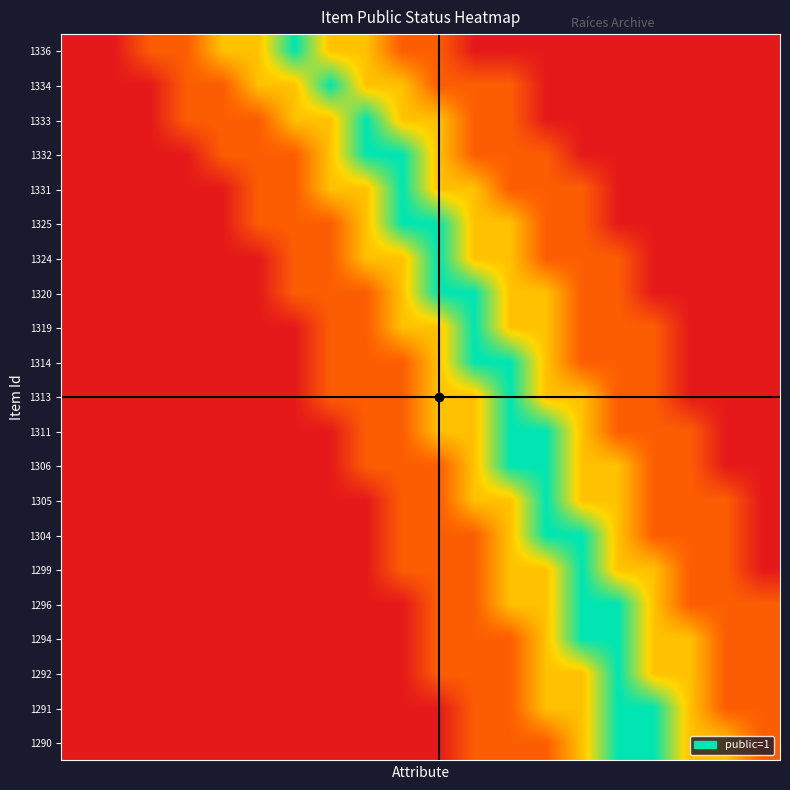

Reading right to left, list all the values displayed in this chart.

1336: 0.0	0.0	0.0	0.0	0.0	0.0	0.0	0.0	0.0	0.3	0.3	0.6	0.6	1.0	0.6	0.6	0.3	0.3	0.0	0.0
1334: 0.0	0.0	0.0	0.0	0.0	0.0	0.0	0.3	0.3	0.3	0.6	0.6	1.0	0.6	0.6	0.3	0.3	0.0	0.0	0.0
1333: 0.0	0.0	0.0	0.0	0.0	0.0	0.0	0.3	0.3	0.6	0.6	1.0	0.6	0.6	0.3	0.3	0.3	0.0	0.0	0.0
1332: 0.0	0.0	0.0	0.0	0.0	0.0	0.3	0.3	0.3	0.6	1.0	1.0	0.6	0.3	0.3	0.3	0.0	0.0	0.0	0.0
1331: 0.0	0.0	0.0	0.0	0.0	0.3	0.3	0.3	0.6	0.6	1.0	0.6	0.6	0.3	0.3	0.0	0.0	0.0	0.0	0.0
1325: 0.0	0.0	0.0	0.0	0.0	0.3	0.3	0.6	0.6	1.0	1.0	0.6	0.3	0.3	0.3	0.0	0.0	0.0	0.0	0.0
1324: 0.0	0.0	0.0	0.0	0.3	0.3	0.3	0.6	0.6	1.0	0.6	0.6	0.3	0.3	0.0	0.0	0.0	0.0	0.0	0.0
1320: 0.0	0.0	0.0	0.0	0.3	0.3	0.6	0.6	1.0	1.0	0.6	0.3	0.3	0.3	0.0	0.0	0.0	0.0	0.0	0.0
1319: 0.0	0.0	0.0	0.3	0.3	0.3	0.6	0.6	1.0	0.6	0.6	0.3	0.3	0.0	0.0	0.0	0.0	0.0	0.0	0.0
1314: 0.0	0.0	0.0	0.3	0.3	0.3	0.6	1.0	1.0	0.6	0.3	0.3	0.3	0.0	0.0	0.0	0.0	0.0	0.0	0.0
1313: 0.0	0.0	0.0	0.3	0.3	0.6	0.6	1.0	0.6	0.6	0.3	0.3	0.3	0.0	0.0	0.0	0.0	0.0	0.0	0.0
1311: 0.0	0.0	0.3	0.3	0.3	0.6	1.0	1.0	0.6	0.6	0.3	0.3	0.0	0.0	0.0	0.0	0.0	0.0	0.0	0.0
1306: 0.0	0.0	0.3	0.3	0.6	0.6	1.0	1.0	0.6	0.3	0.3	0.3	0.0	0.0	0.0	0.0	0.0	0.0	0.0	0.0
1305: 0.0	0.3	0.3	0.3	0.6	0.6	1.0	0.6	0.6	0.3	0.3	0.0	0.0	0.0	0.0	0.0	0.0	0.0	0.0	0.0
1304: 0.0	0.3	0.3	0.3	0.6	1.0	1.0	0.6	0.3	0.3	0.3	0.0	0.0	0.0	0.0	0.0	0.0	0.0	0.0	0.0
1299: 0.0	0.3	0.3	0.6	0.6	1.0	0.6	0.6	0.3	0.3	0.3	0.0	0.0	0.0	0.0	0.0	0.0	0.0	0.0	0.0
1296: 0.3	0.3	0.3	0.6	1.0	1.0	0.6	0.6	0.3	0.3	0.0	0.0	0.0	0.0	0.0	0.0	0.0	0.0	0.0	0.0
1294: 0.3	0.3	0.6	0.6	1.0	1.0	0.6	0.3	0.3	0.3	0.0	0.0	0.0	0.0	0.0	0.0	0.0	0.0	0.0	0.0
1292: 0.3	0.3	0.6	0.6	1.0	0.6	0.6	0.3	0.3	0.3	0.0	0.0	0.0	0.0	0.0	0.0	0.0	0.0	0.0	0.0
1291: 0.3	0.3	0.6	1.0	1.0	0.6	0.6	0.3	0.3	0.0	0.0	0.0	0.0	0.0	0.0	0.0	0.0	0.0	0.0	0.0
1290: 0.3	0.6	0.6	1.0	1.0	0.6	0.3	0.3	0.3	0.0	0.0	0.0	0.0	0.0	0.0	0.0	0.0	0.0	0.0	0.0